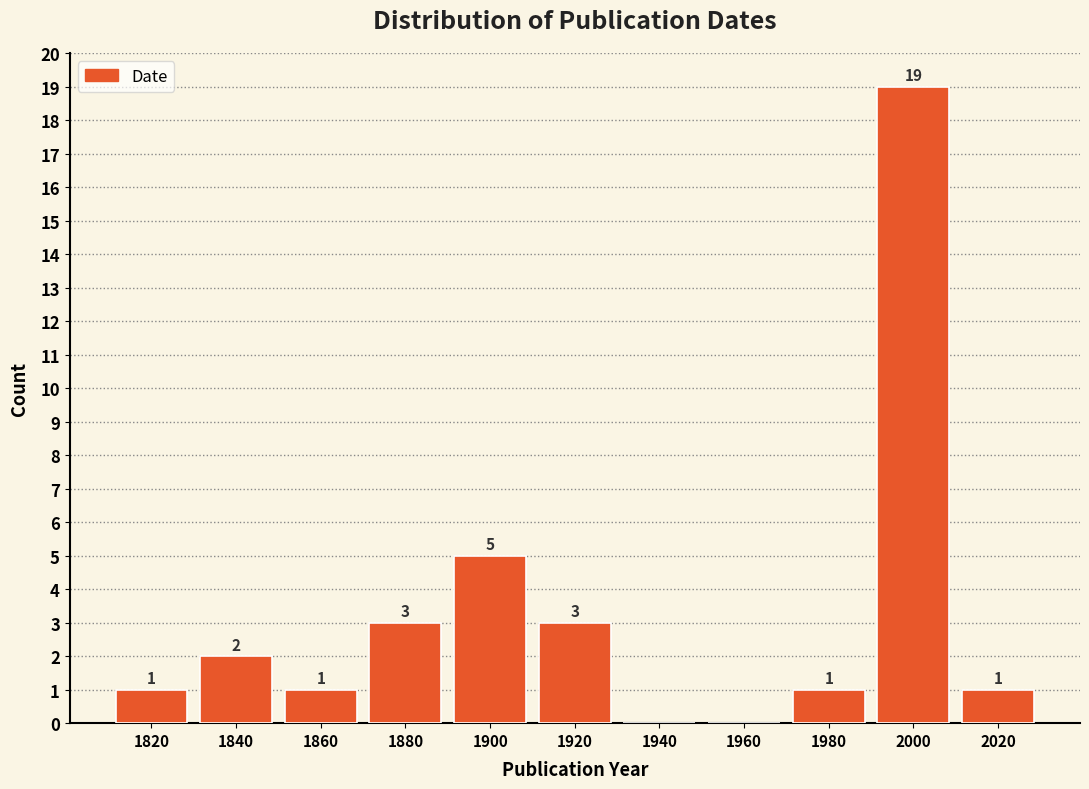

Reading left to right, transcribe all the data shown in this chart.

1820=1	1840=2	1860=1	1880=3	1900=5	1920=3	1940=0	1960=0	1980=1	2000=19	2020=1